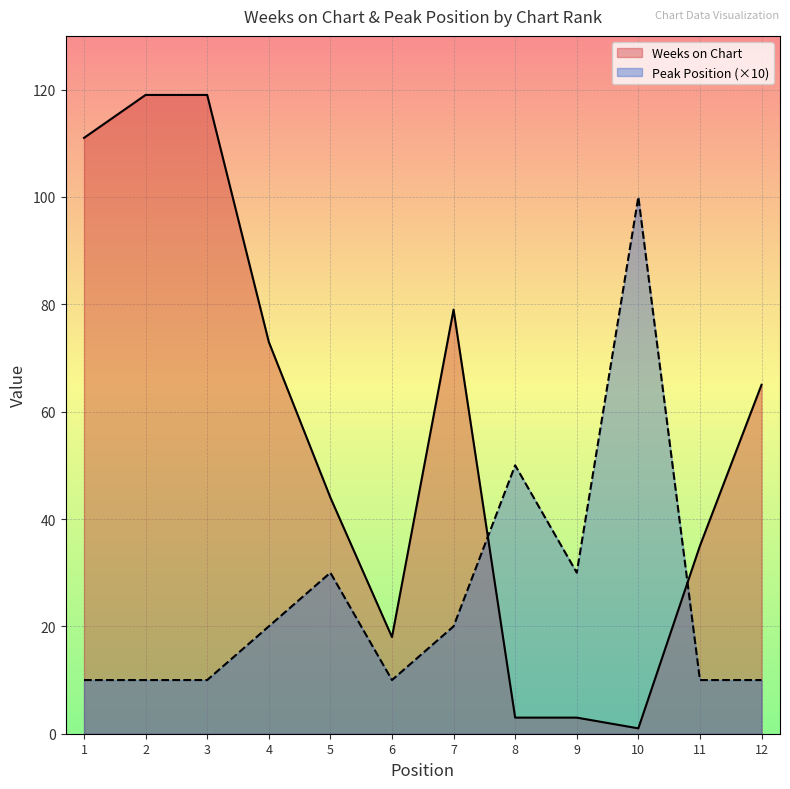

Reading left to right, extract all data points from this chart.

Weeks on Chart: 1=111	2=119	3=119	4=73	5=44	6=18	7=79	8=3	9=3	10=1	11=35	12=65
Peak Position (×10): 1=10	2=10	3=10	4=20	5=30	6=10	7=20	8=50	9=30	10=100	11=10	12=10